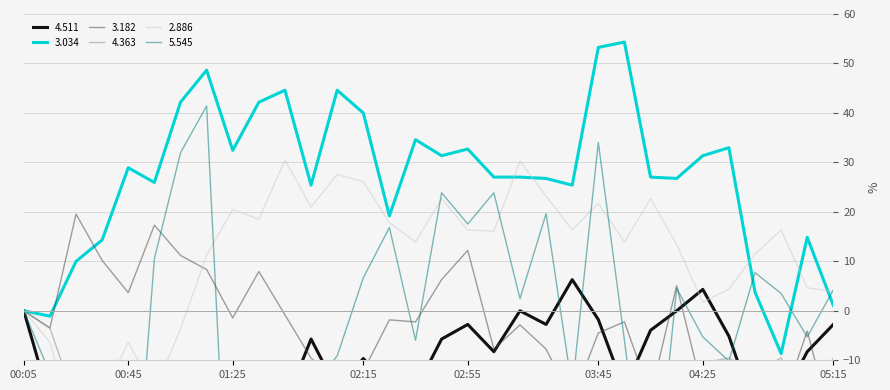

After their last crossing, which series has the higher values:   2.886 or   4.363?

  2.886